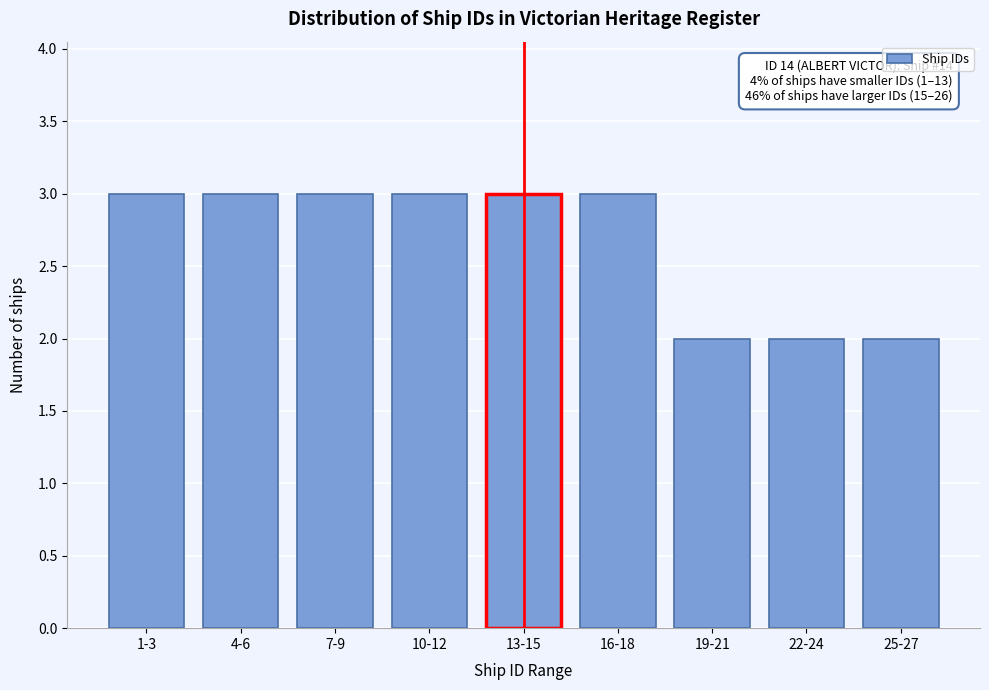

Reading left to right, transcribe all the data shown in this chart.

3	3	3	3	3	3	2	2	2